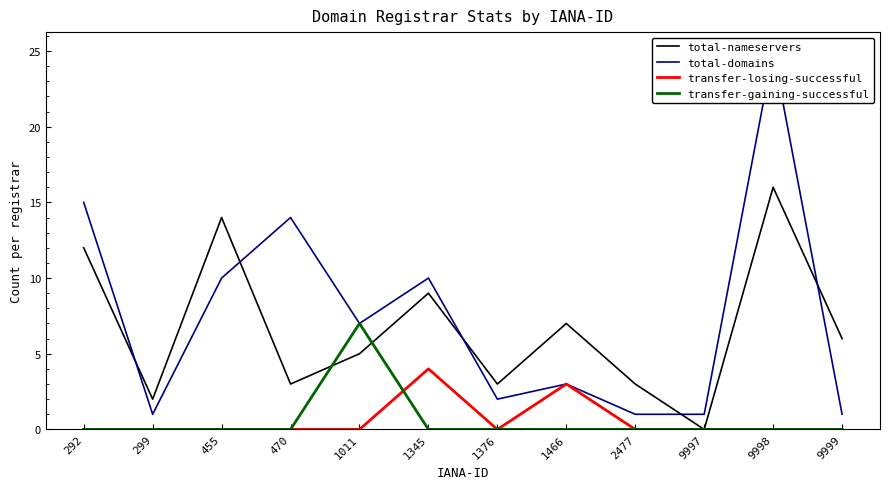

Where is the first local minimum for total-nameservers?

299